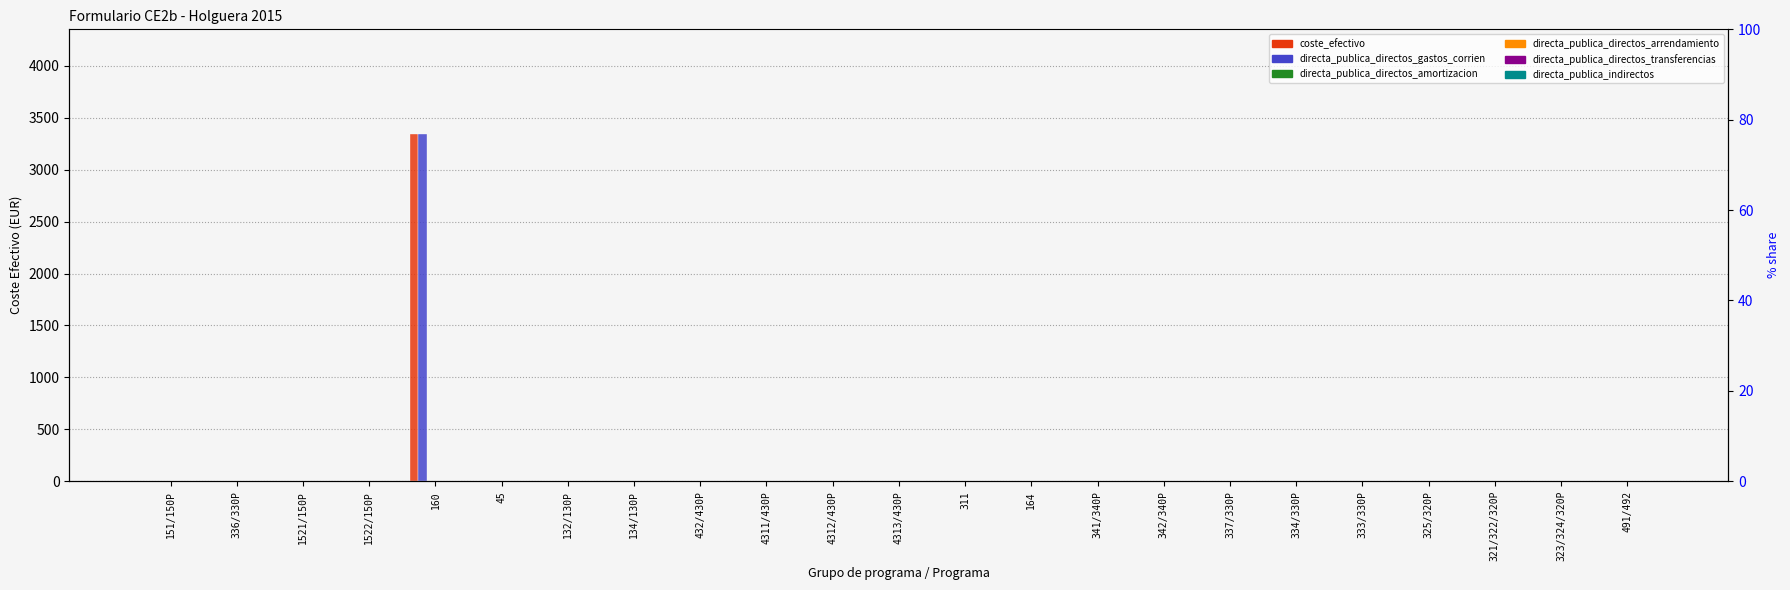

Which series has the largest total across all categories?

coste_efectivo